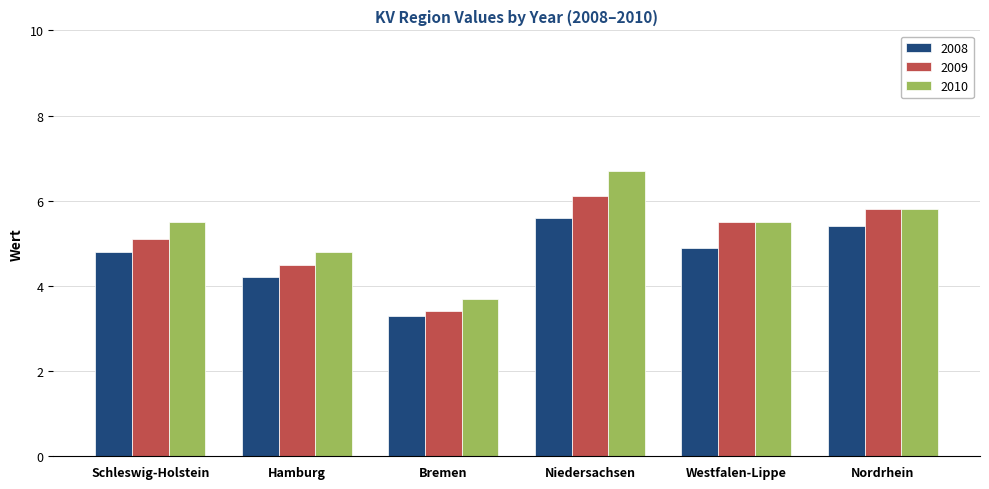

Rank the categories by 2009 value from highest to lowest.

Niedersachsen, Nordrhein, Westfalen-Lippe, Schleswig-Holstein, Hamburg, Bremen